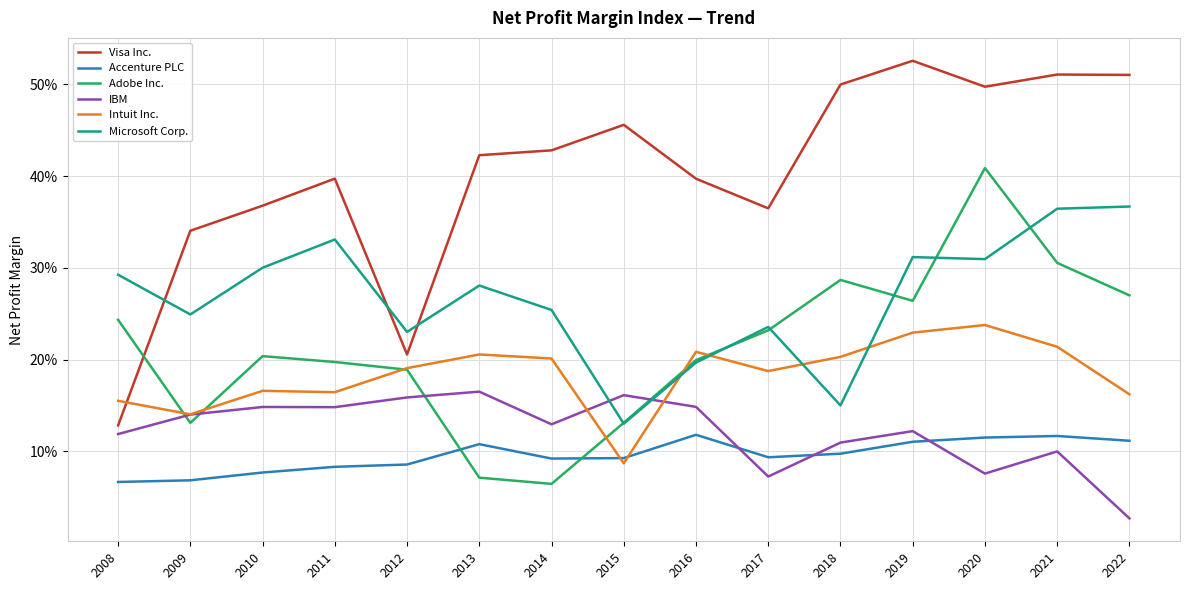

How many times do Accenture PLC and IBM cross each other?

3